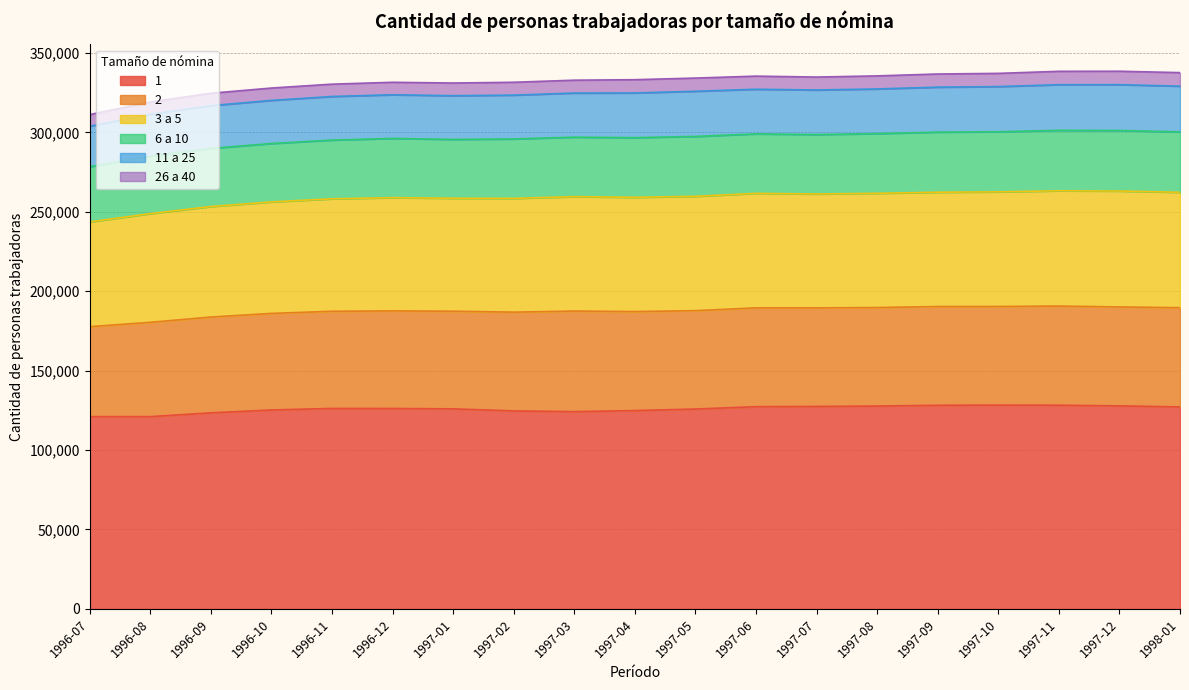

How many values in the 2 series are below 62058?

9